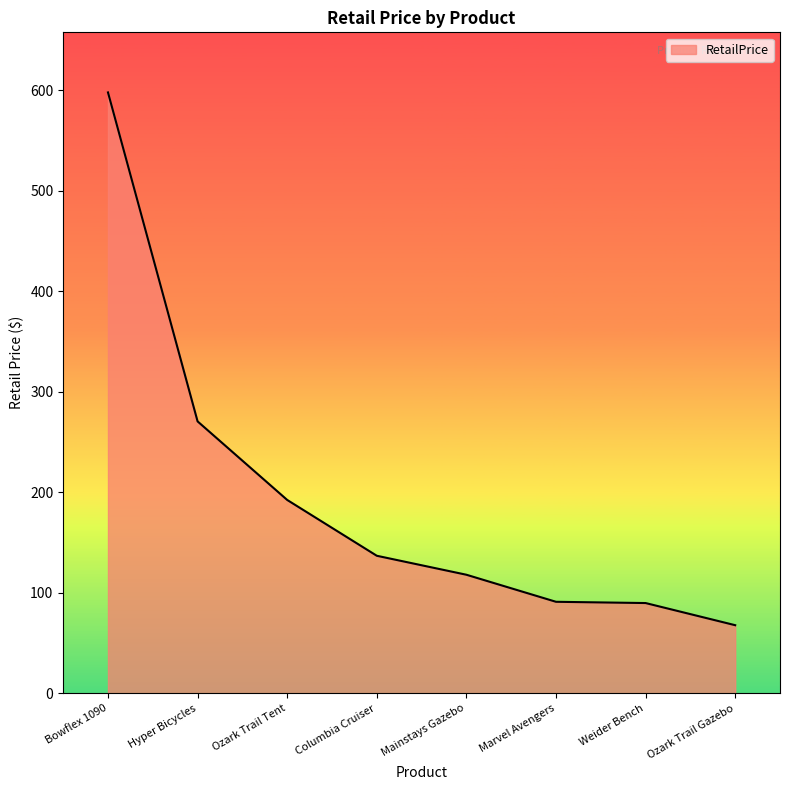

True or false: the data shows 598.0 at Bowflex 1090.

True